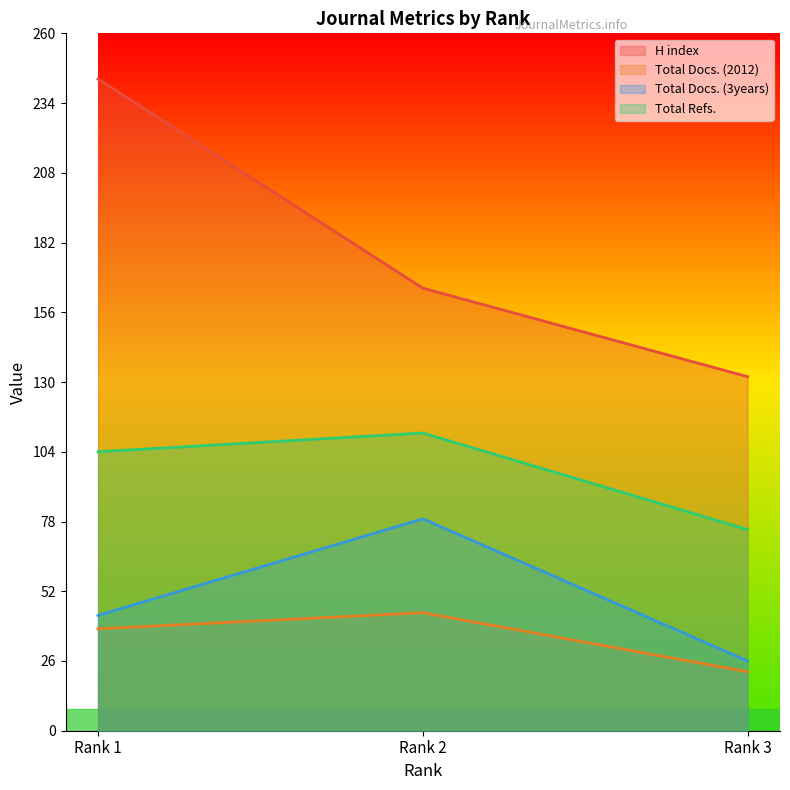

What is the average value of the Total Docs. (2012) series?

35